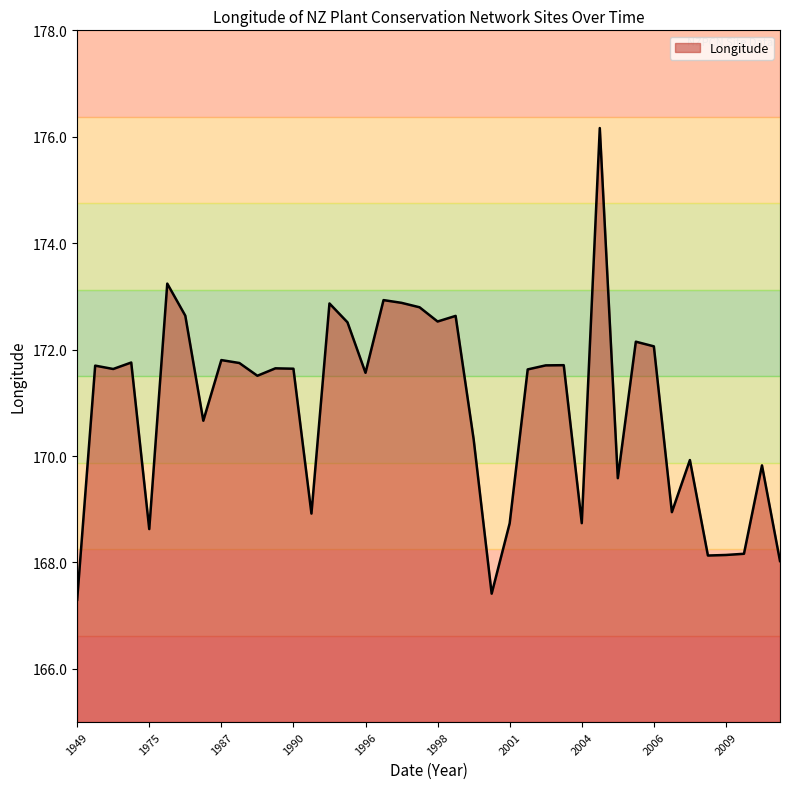

What is the smallest value displayed?

167.3